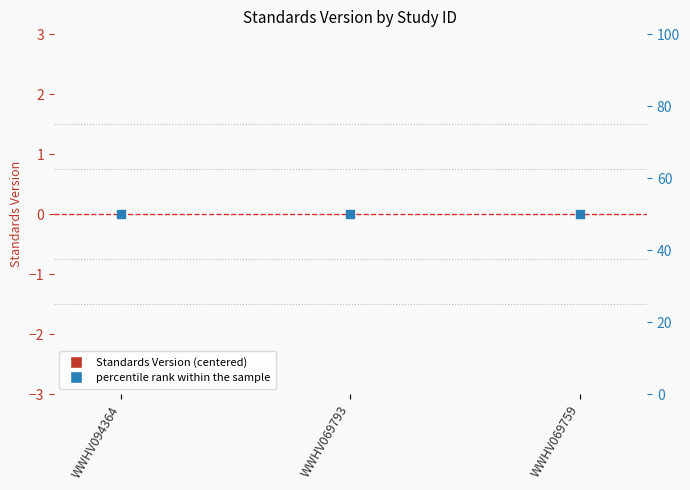

Which series contains the lowest Y value?

Standards Version